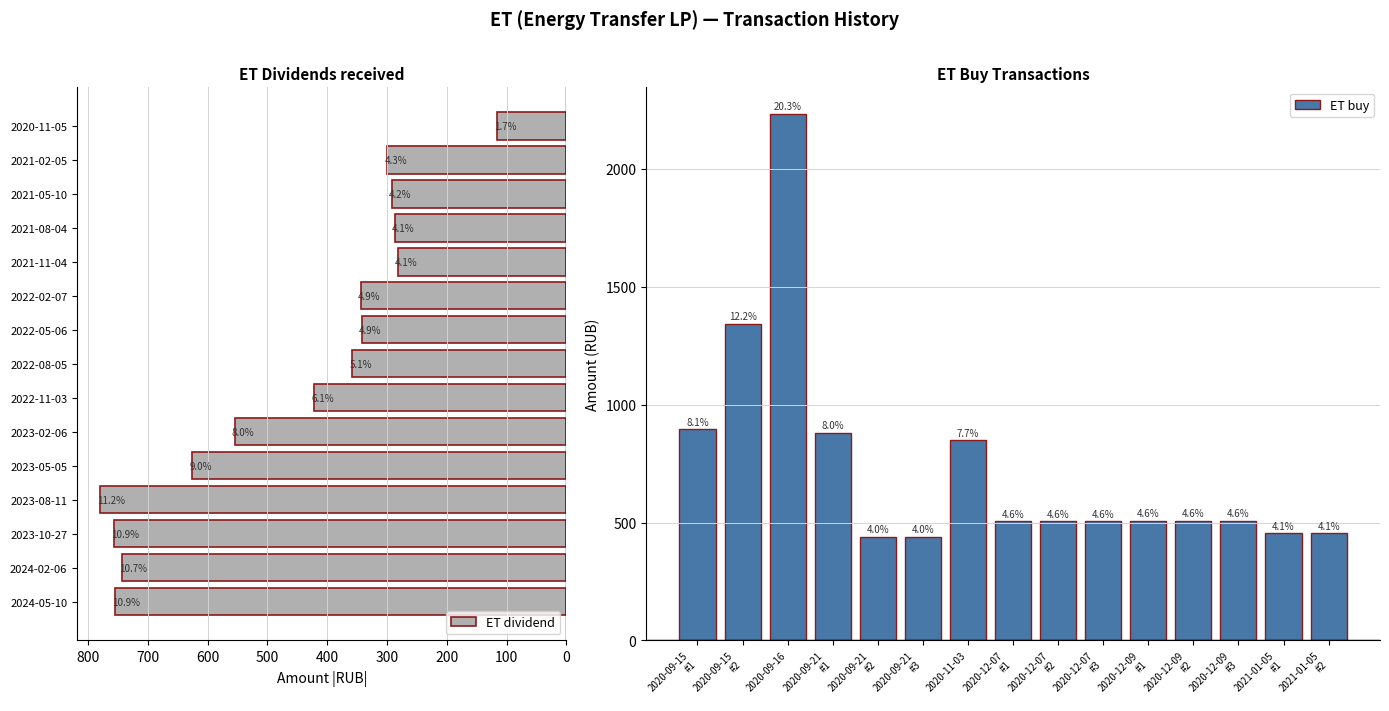

The ET buy series shows 140.6 at 2021-01-05 #2. True or false?

False